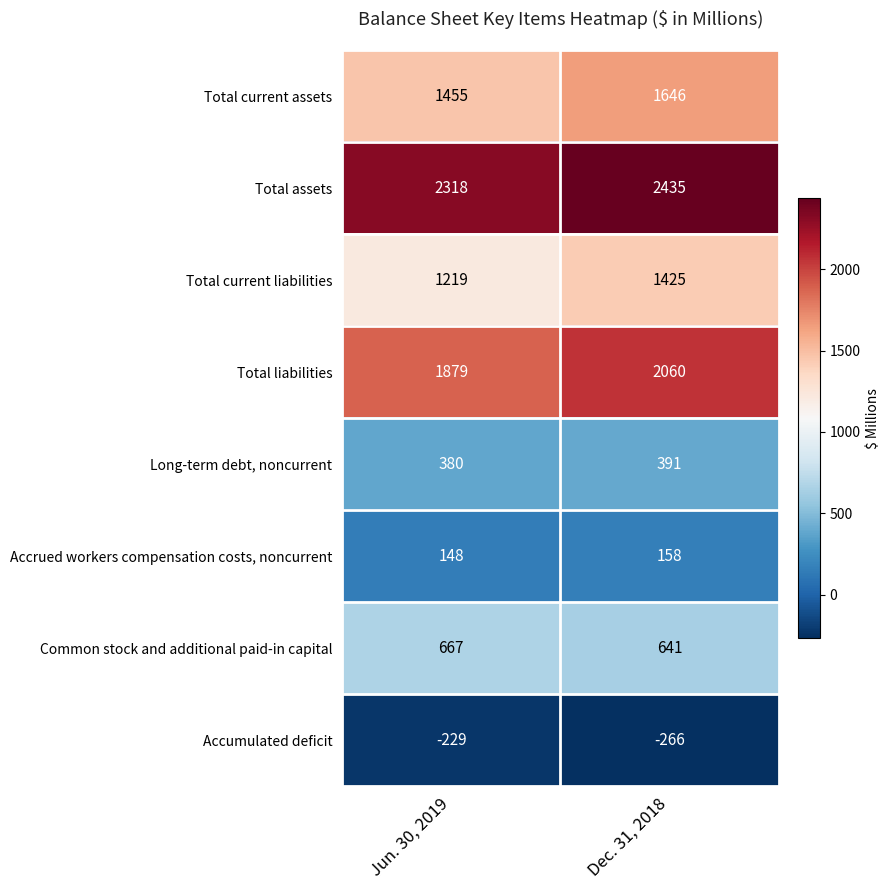

Reading left to right, list all the values displayed in this chart.

Total current assets: 1455	1646
Total assets: 2318	2435
Total current liabilities: 1219	1425
Total liabilities: 1879	2060
Long-term debt, noncurrent: 380	391
Accrued workers compensation costs, noncurrent: 148	158
Common stock and additional paid-in capital: 667	641
Accumulated deficit: -229	-266